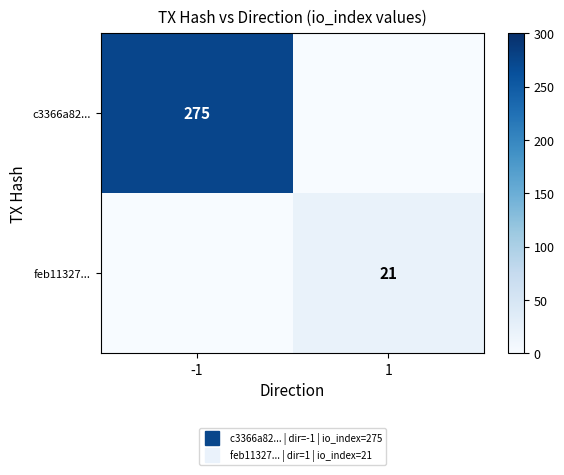

What is the difference between the highest and lowest values at 1?

21